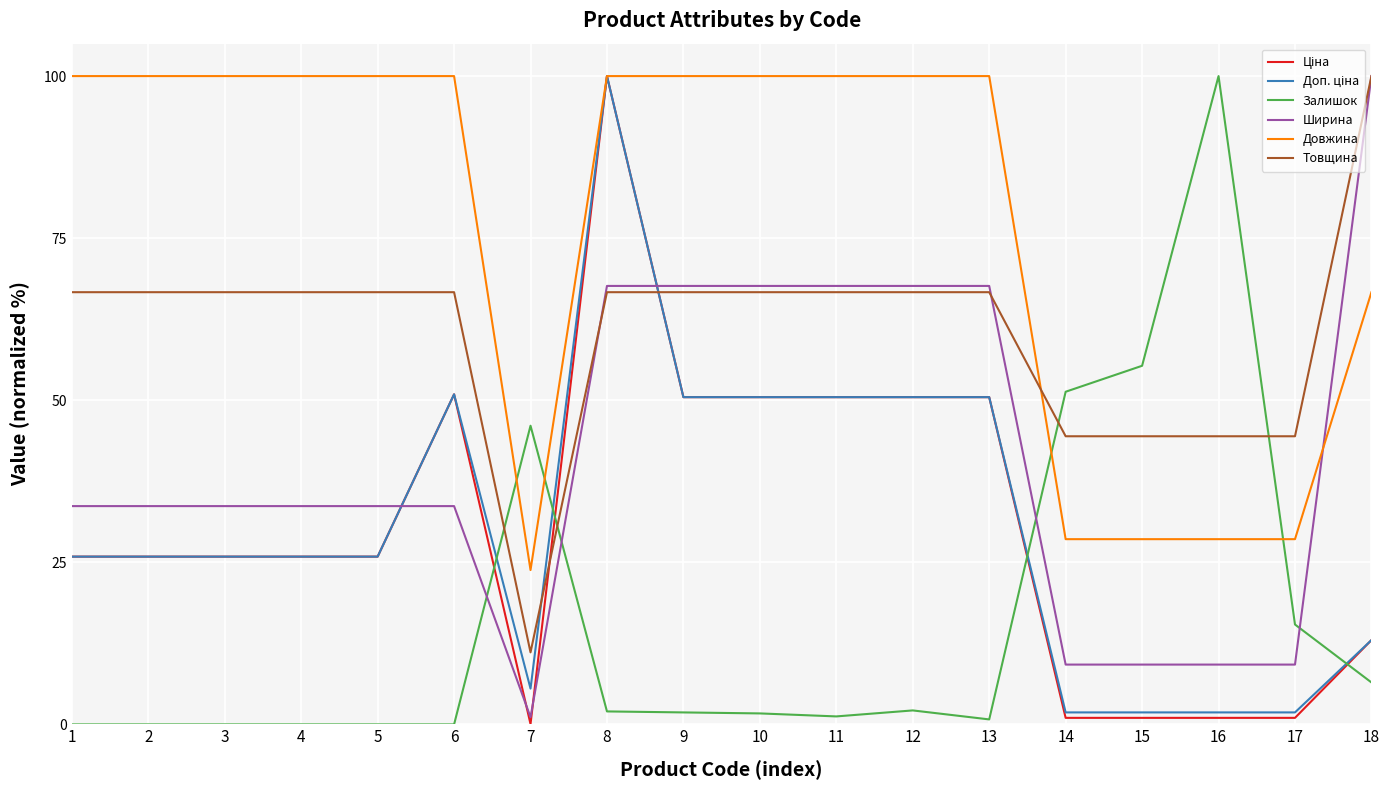

Is it true that Товщина equals 22.1 at 12?

False